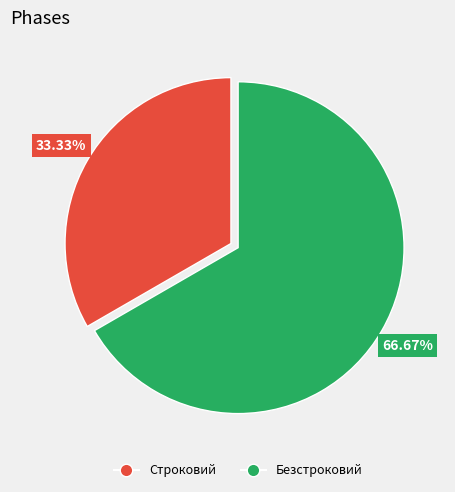

How many slices are in this pie chart?

2